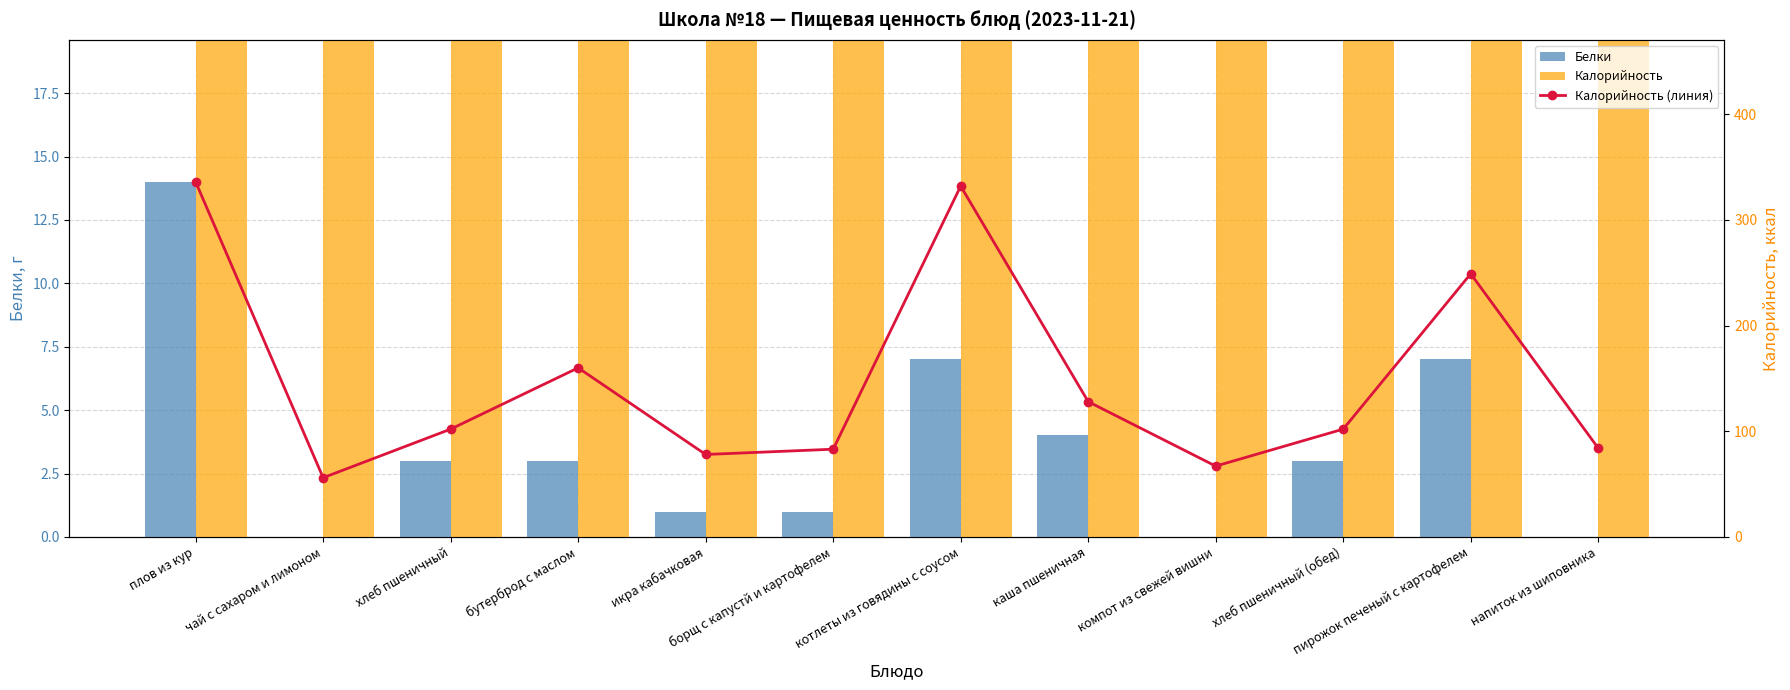

Reading left to right, extract all data points from this chart.

Белки: плов из кур=14	чай с сахаром и лимоном=0	хлеб пшеничный=3	бутерброд с маслом=3	икра кабачковая=1	борщ с капустй и картофелем=1	котлеты из говядины с соусом=7	каша пшеничная=4	компот из свежей вишни=0	хлеб пшеничный (обед)=3	пирожок печеный с картофелем=7	напиток из шиповника=0
Калорийность: плов из кур=336	чай с сахаром и лимоном=56	хлеб пшеничный=102	бутерброд с маслом=160	икра кабачковая=78	борщ с капустй и картофелем=83	котлеты из говядины с соусом=332	каша пшеничная=128	компот из свежей вишни=67	хлеб пшеничный (обед)=102	пирожок печеный с картофелем=249	напиток из шиповника=84
Калорийность (линия): плов из кур=336	чай с сахаром и лимоном=56	хлеб пшеничный=102	бутерброд с маслом=160	икра кабачковая=78	борщ с капустй и картофелем=83	котлеты из говядины с соусом=332	каша пшеничная=128	компот из свежей вишни=67	хлеб пшеничный (обед)=102	пирожок печеный с картофелем=249	напиток из шиповника=84